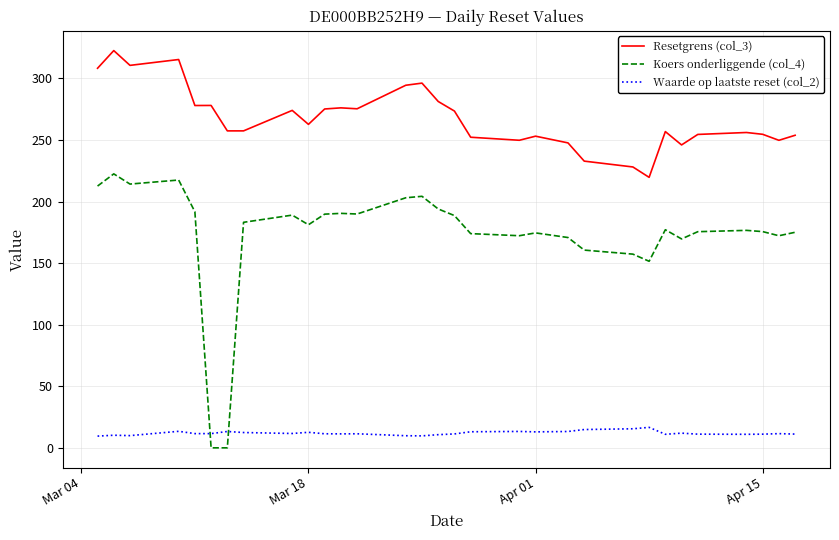

What is the greatest value displayed?

322.6